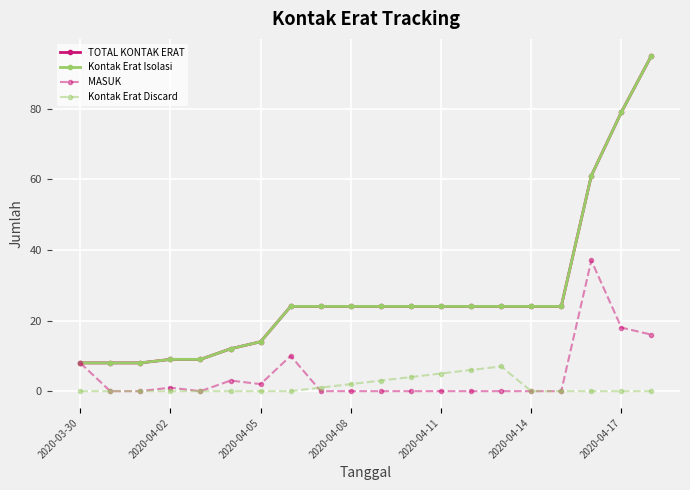

True or false: MASUK and Kontak Erat Isolasi cross at least once.

False